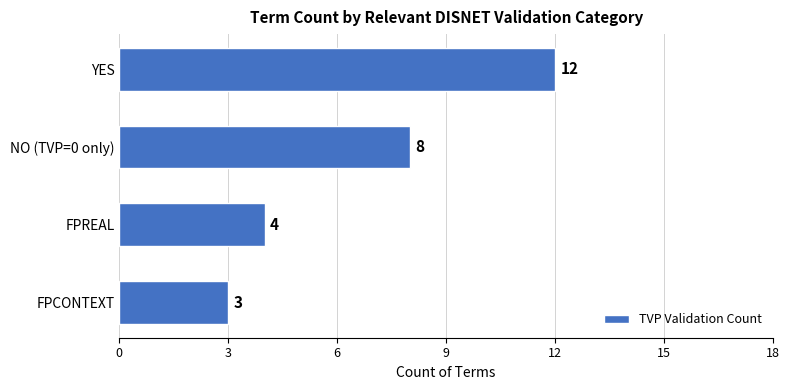

How many values are below 8?

2